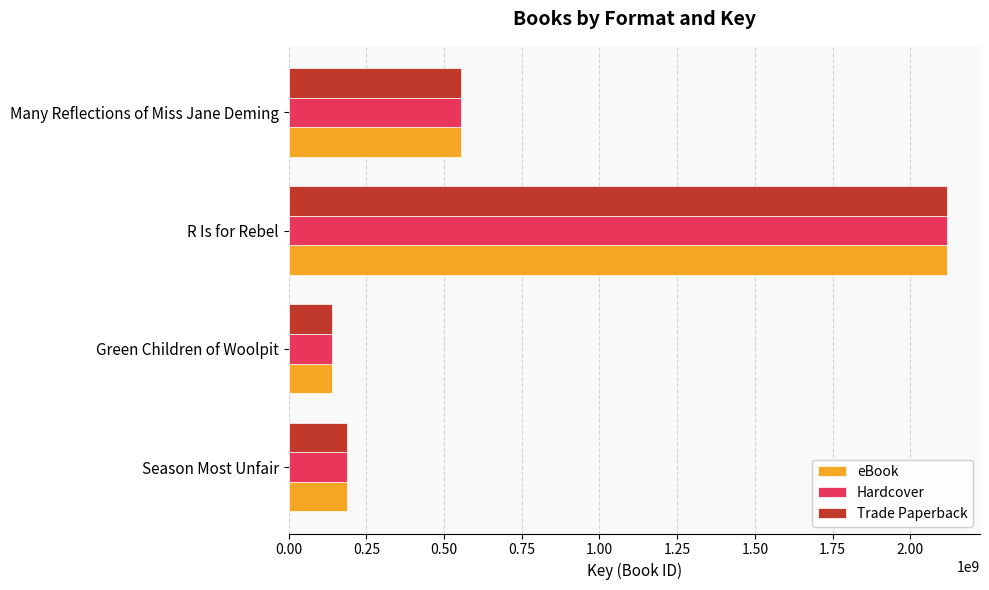

Rank the categories by Hardcover value from highest to lowest.

R Is for Rebel, Many Reflections of Miss Jane Deming, Season Most Unfair, Green Children of Woolpit